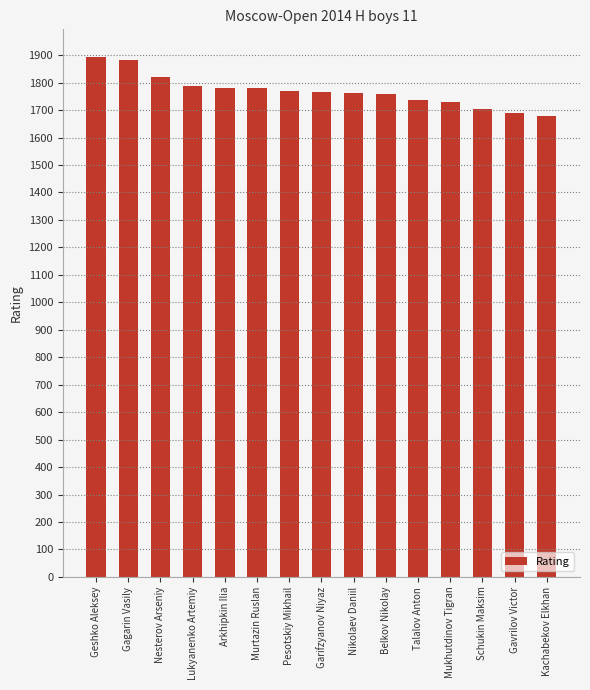

The chart shows a value of 1782 at Arkhipkin Ilia. True or false?

True